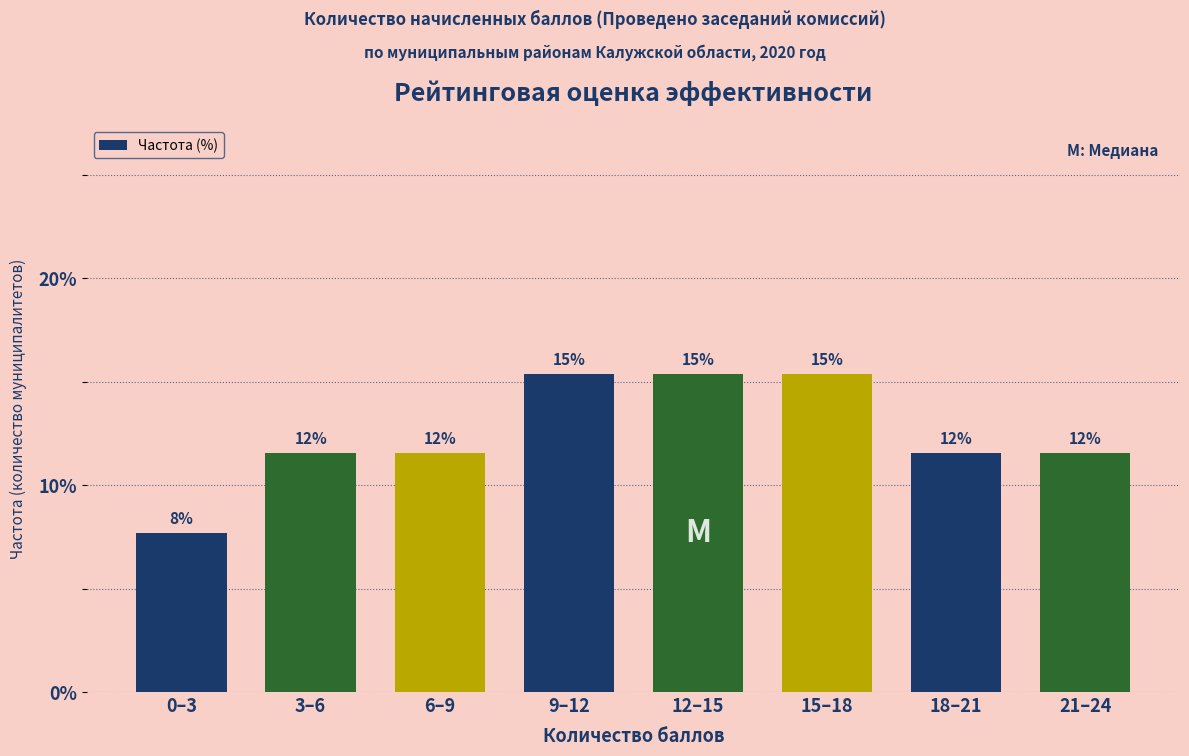

Are the bars horizontal?

No